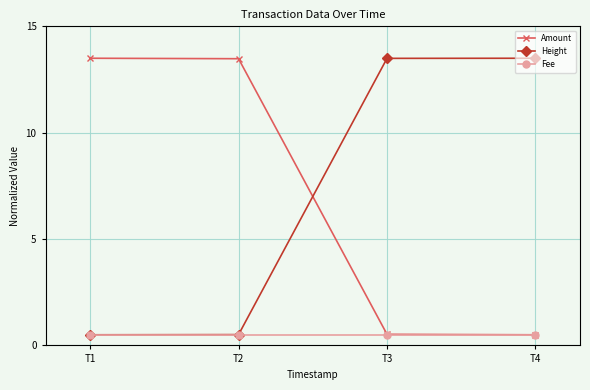

What is the lowest value of the Fee series?

0.5